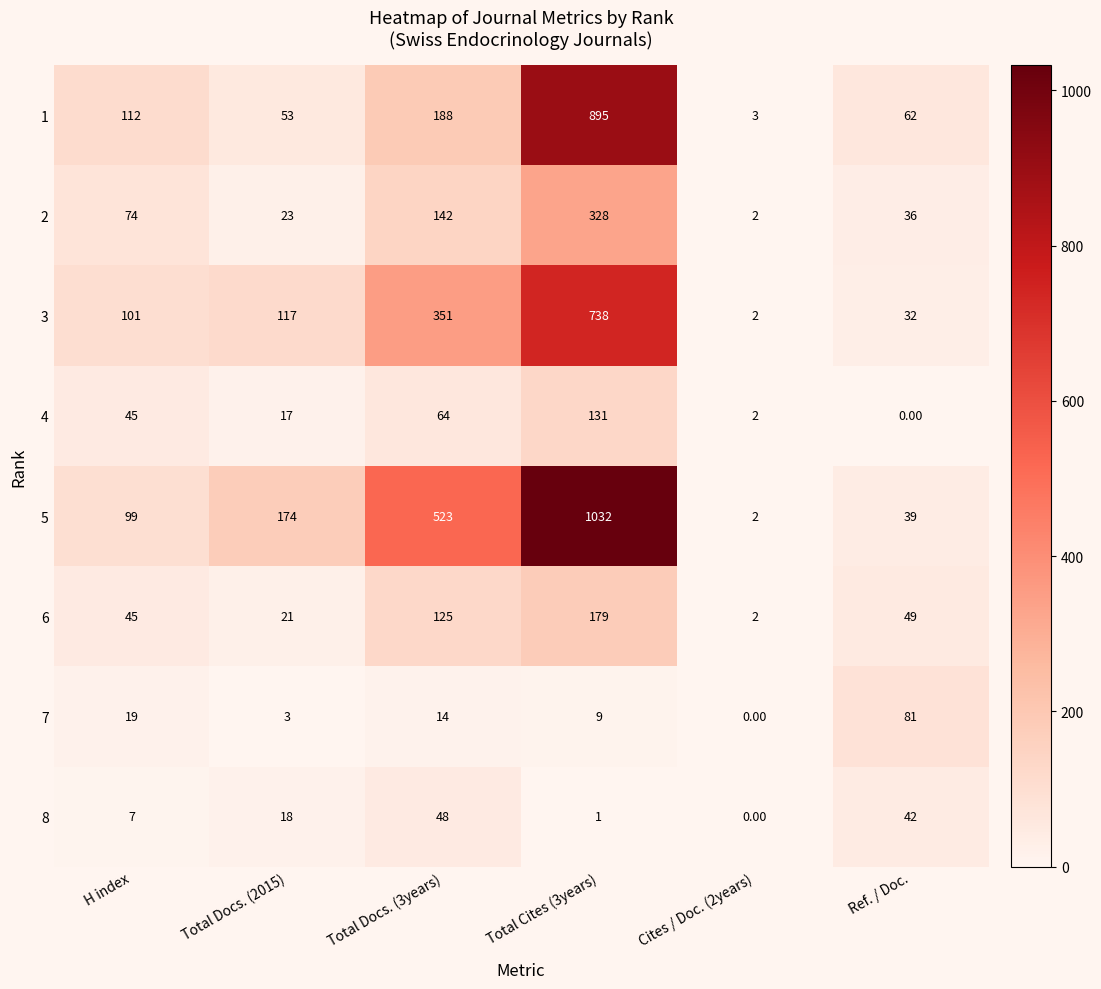

What is the difference between the maximum and minimum values in the 4 series?

131